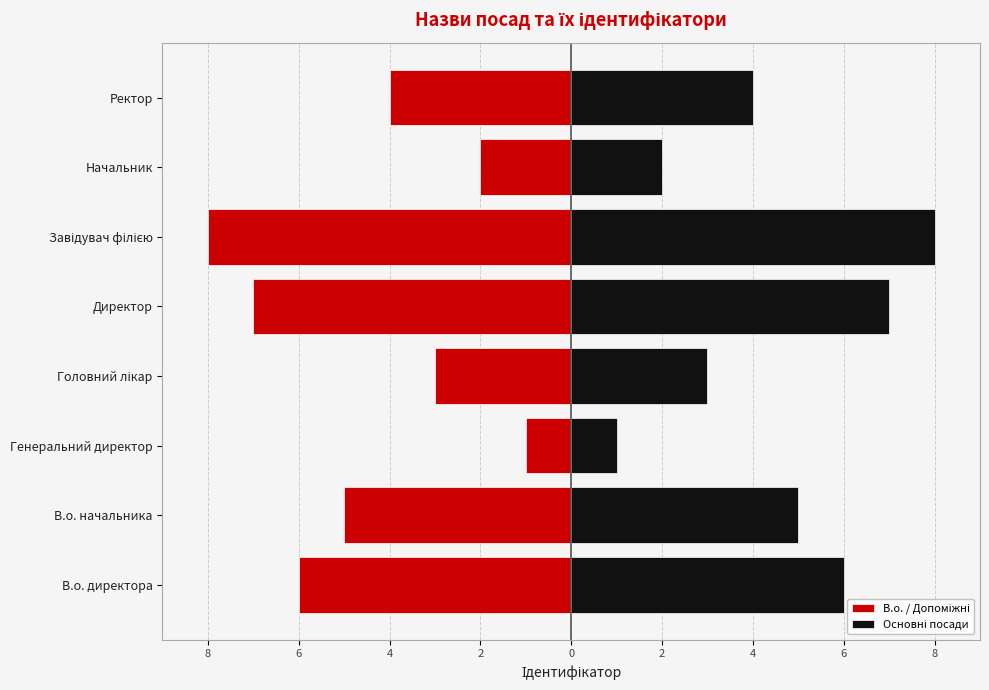

How many groups of bars are there?

8